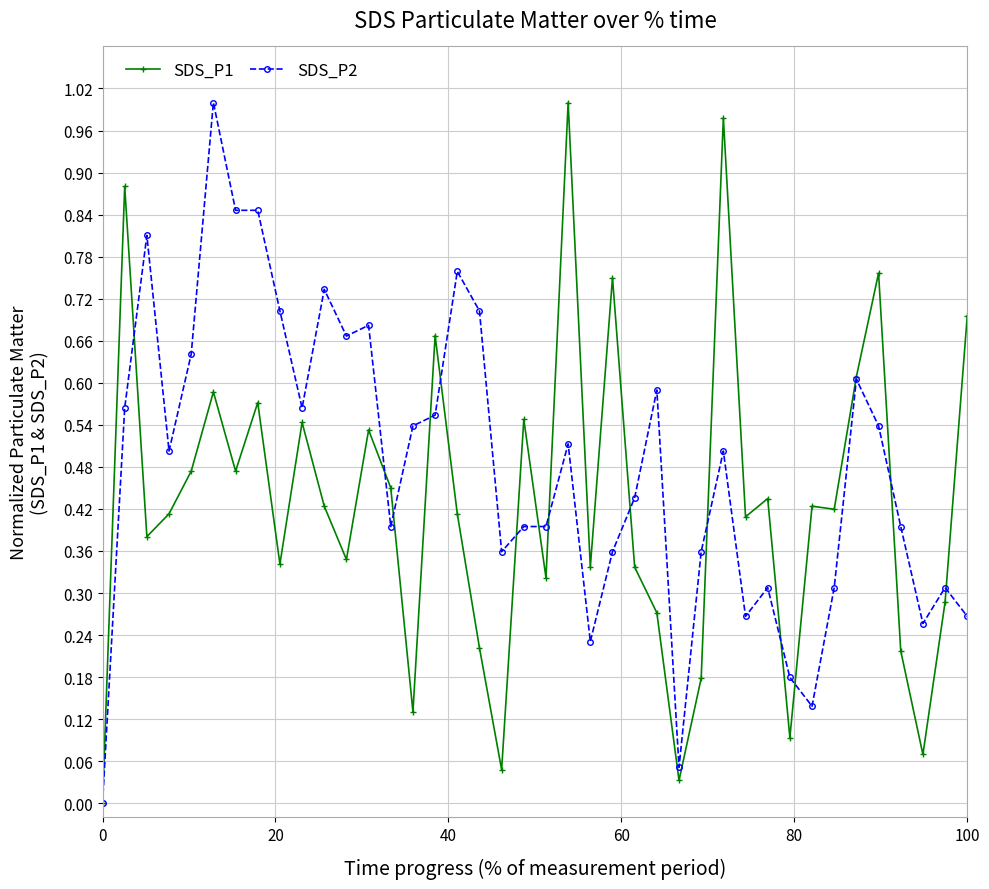

List the series in order of their overall mean, lowest first.

SDS_P1, SDS_P2